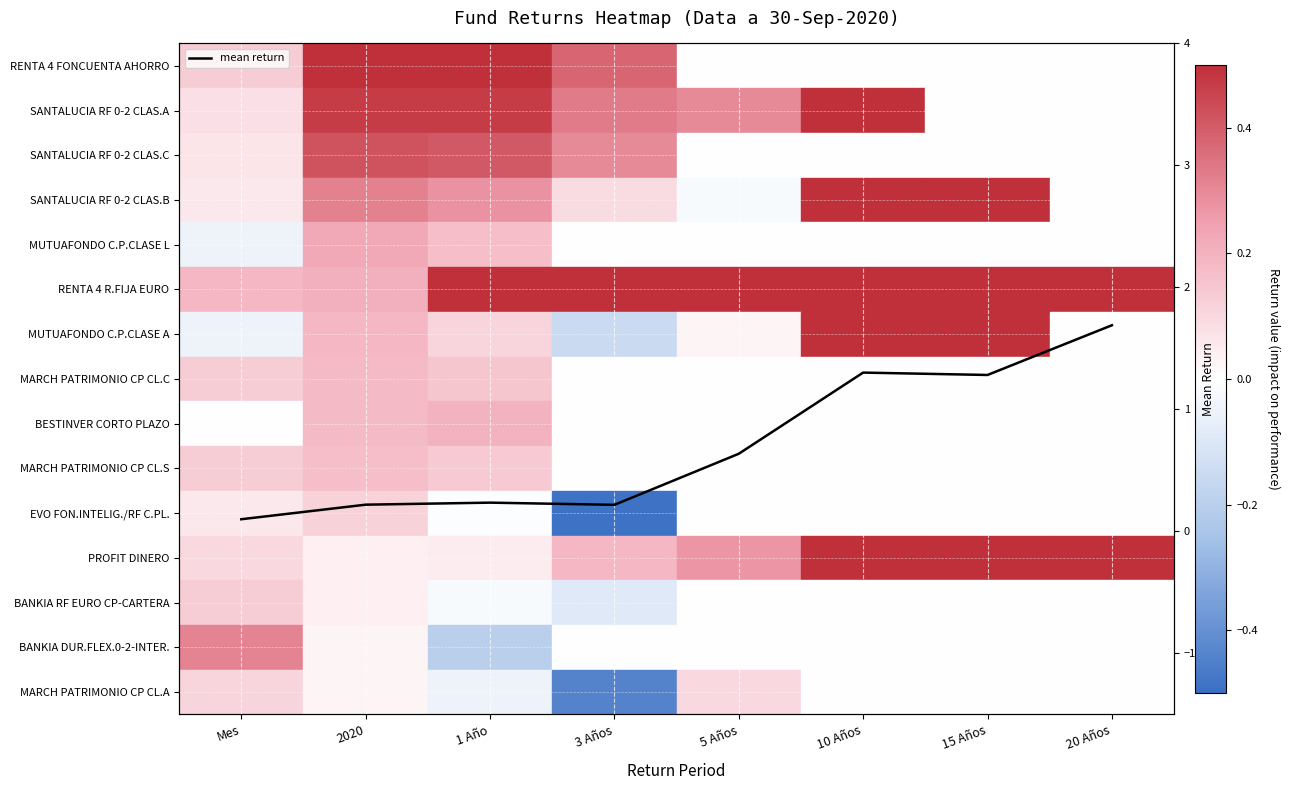

What is the smallest value displayed?

0.1